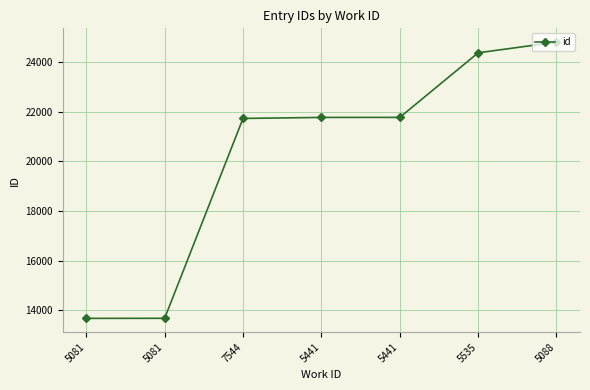

How many lines are shown in the chart?

1